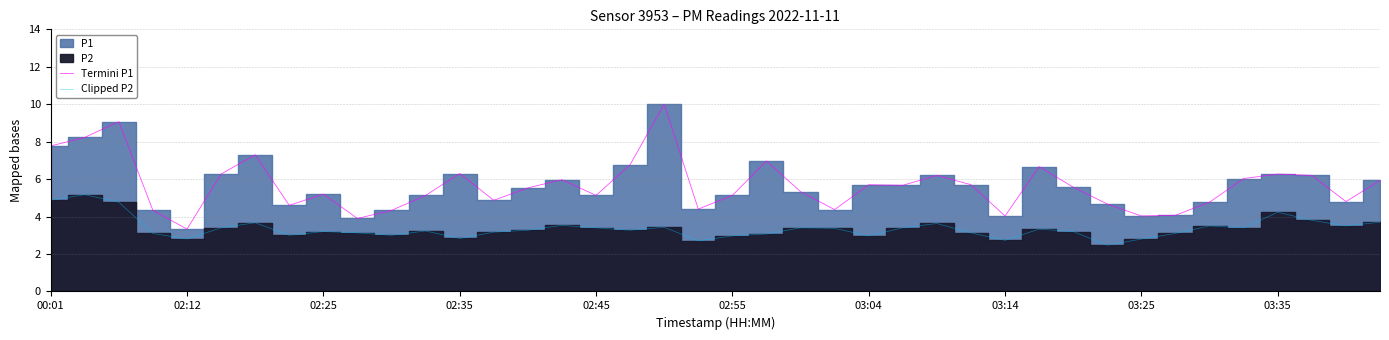

True or false: Termini P1 and Clipped P2 intersect in this chart.

False